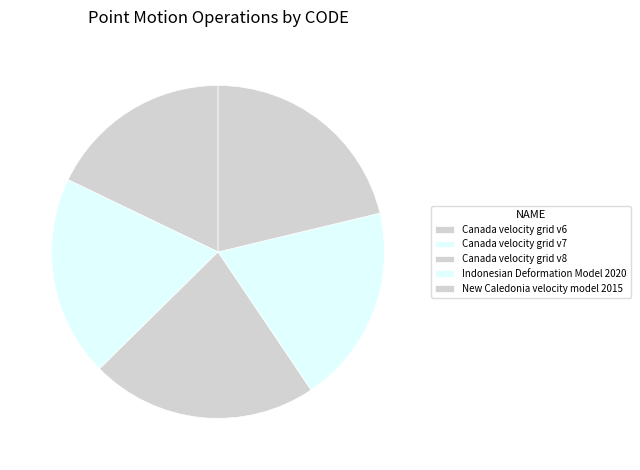

True or false: Canada velocity grid v7 accounts for 32% of the total.

False